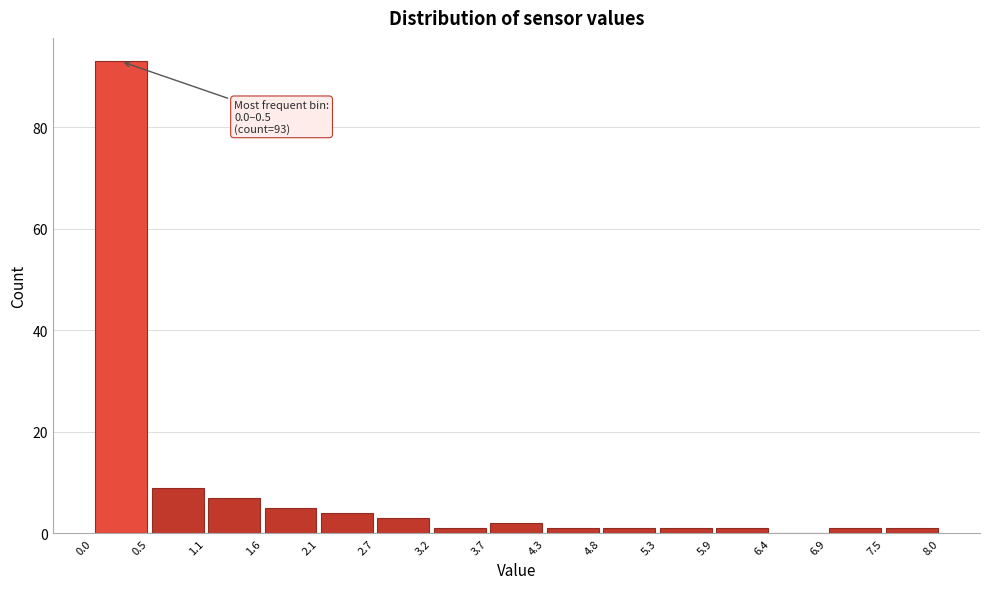

Over which range of the x-axis is the bar tallest?

0.0 to 0.5